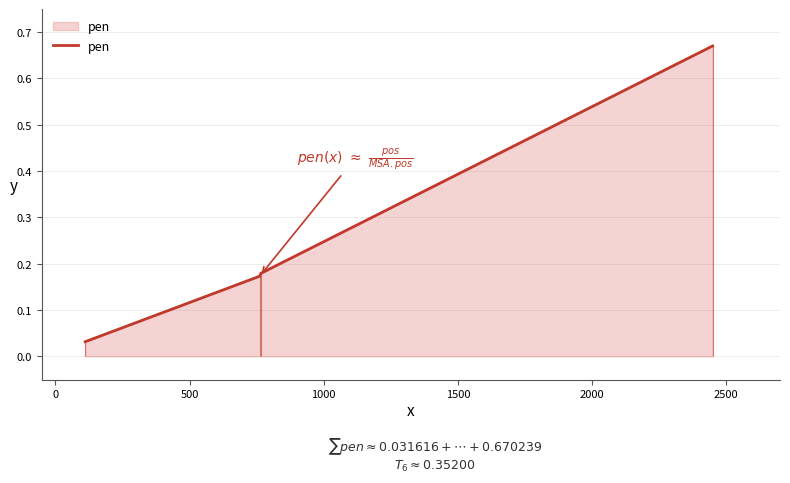

What is the difference between the maximum and minimum values?

0.6